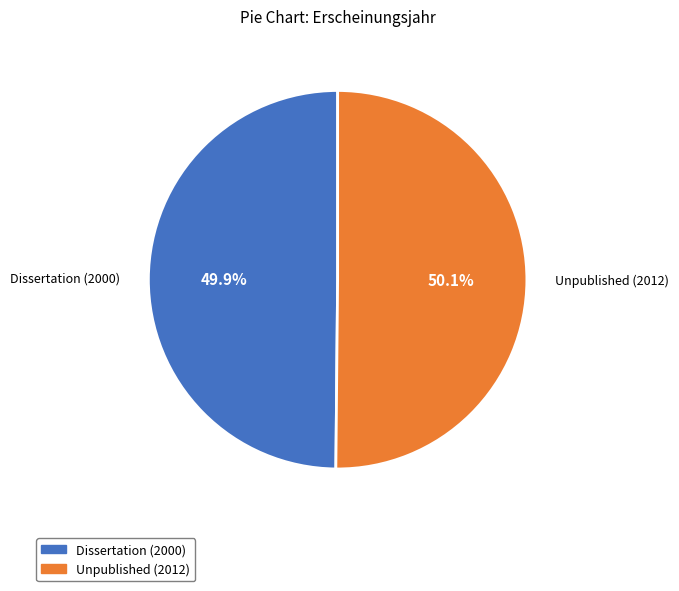

Count the number of slices in the pie.

2